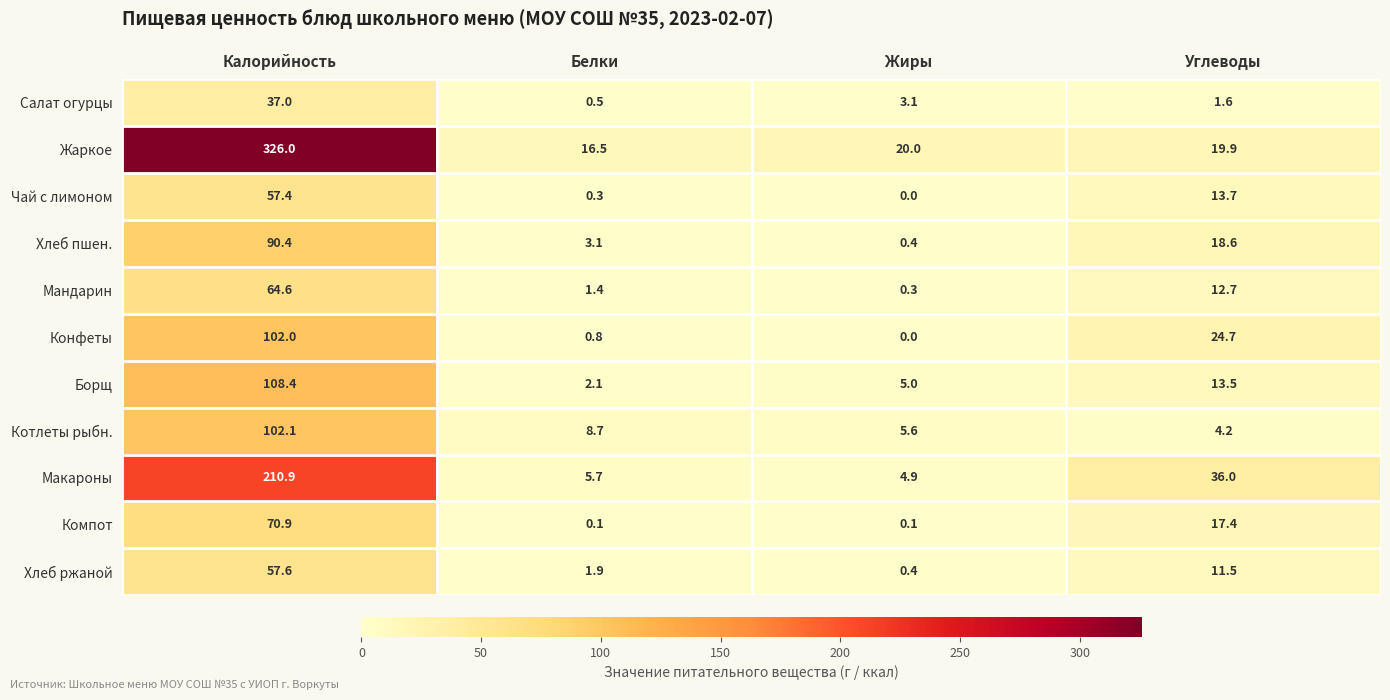

Which series has the largest total across all categories?

Жаркое